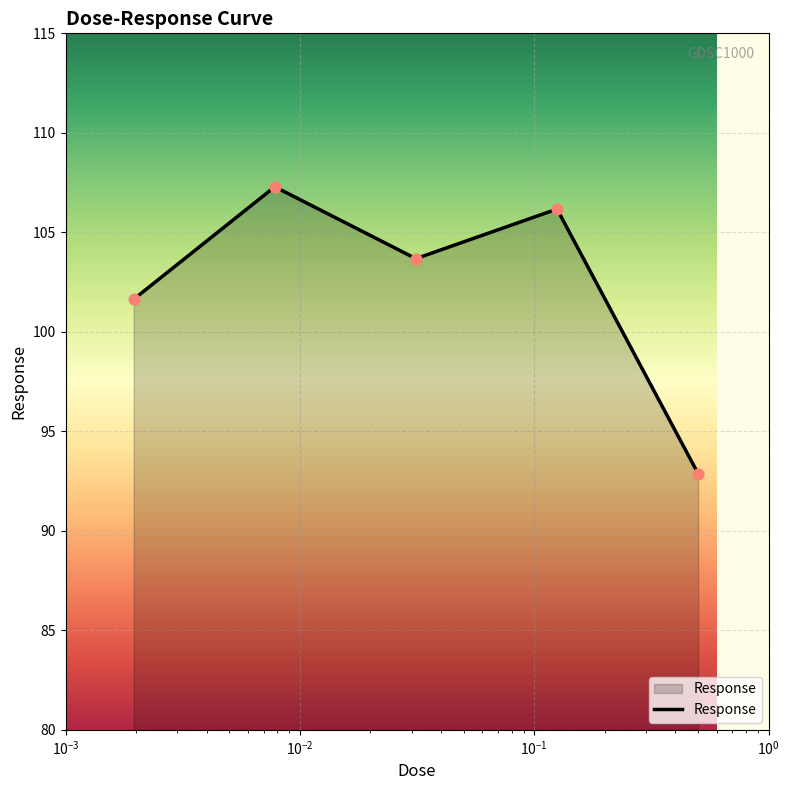

What is the sum of all values?

511.6